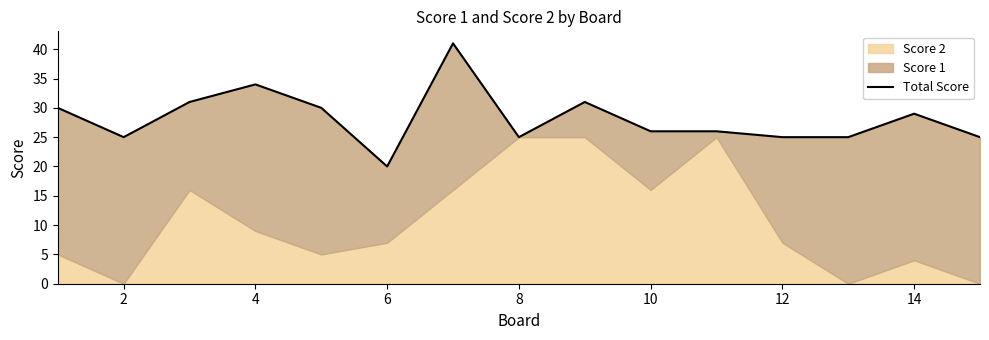

What is the greatest value displayed?

41